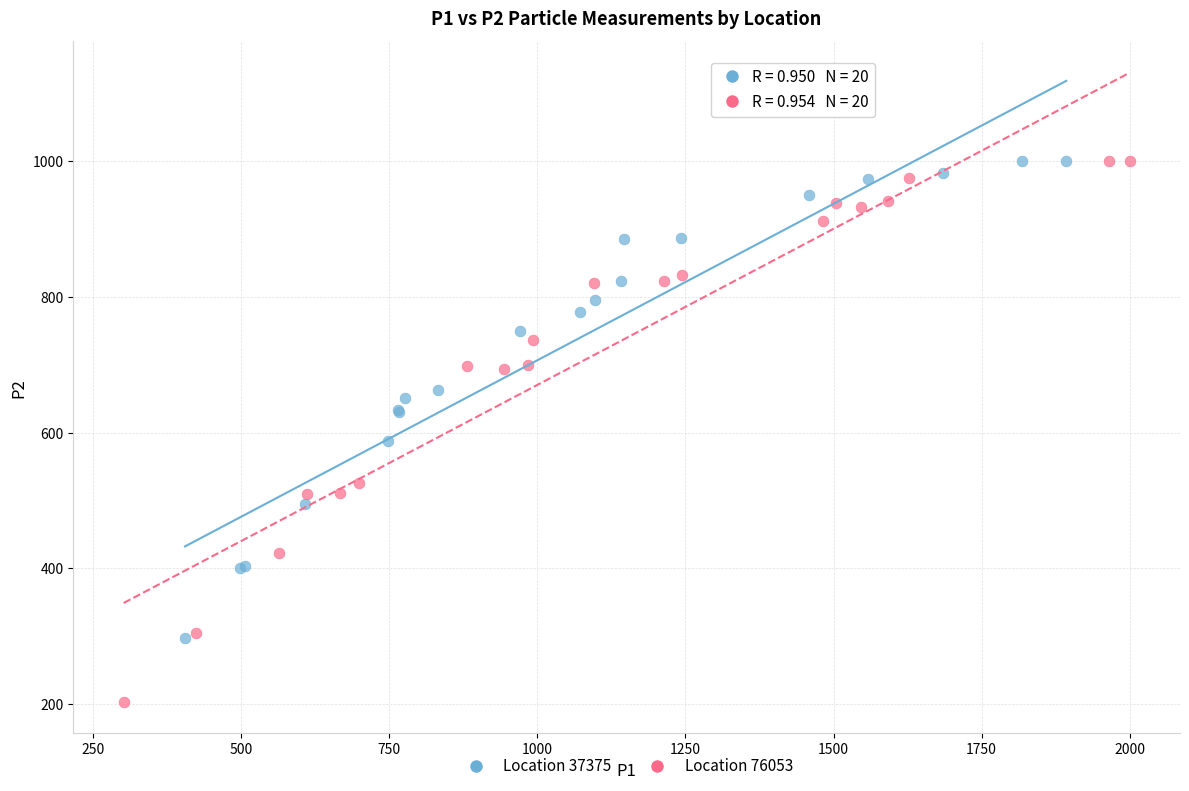

Which series has the widest spread of Y values?

Location 76053